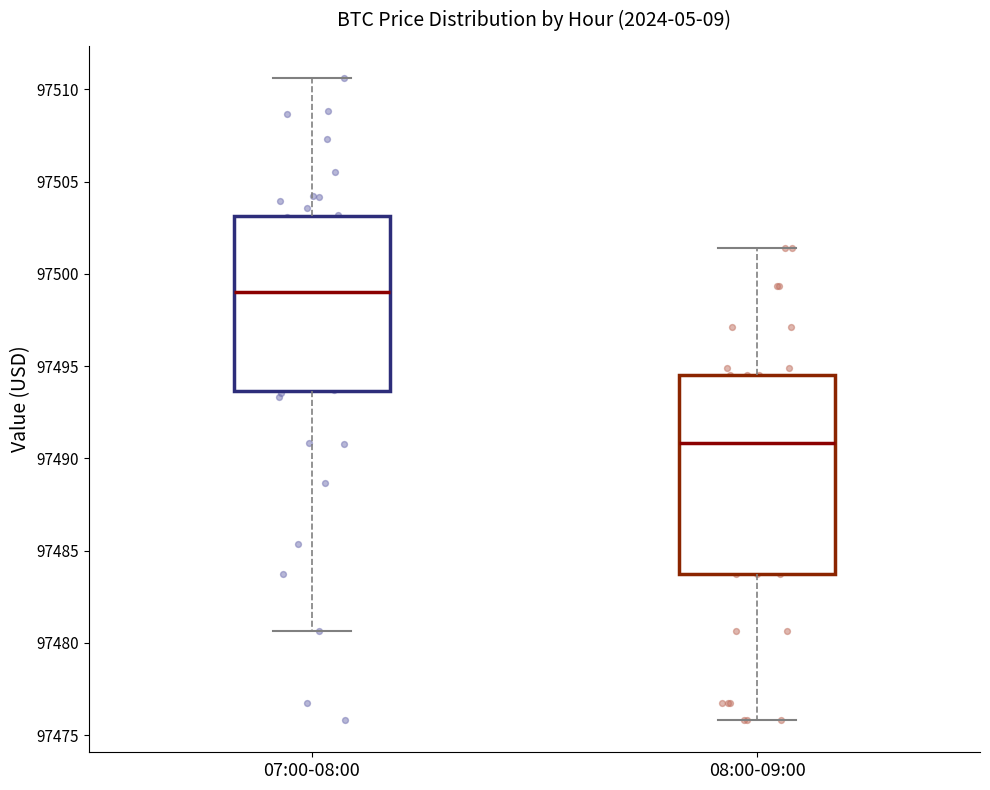

Reading left to right, read every box against the y-axis: the position of its median line, the range the box covers, and the ends of its whiskers. The values are not printed on the chart, so give them approximately, as read against the axis.

07:00-08:00: median 97499.0, box 97493.5 to 97503.0, whiskers 97480.5 to 97510.5
08:00-09:00: median 97491.0, box 97483.5 to 97494.5, whiskers 97476.0 to 97501.5